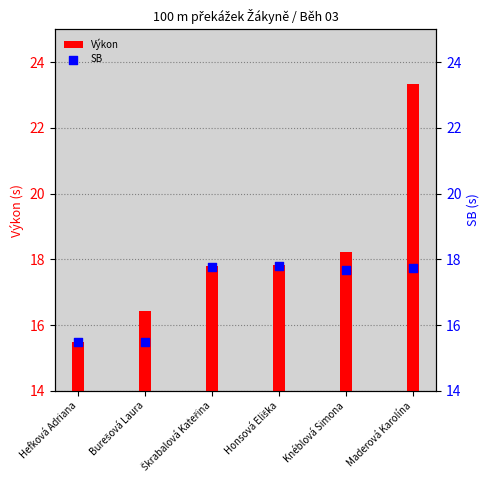

At which category is the sum across all series the highest?

Maderová Karolína